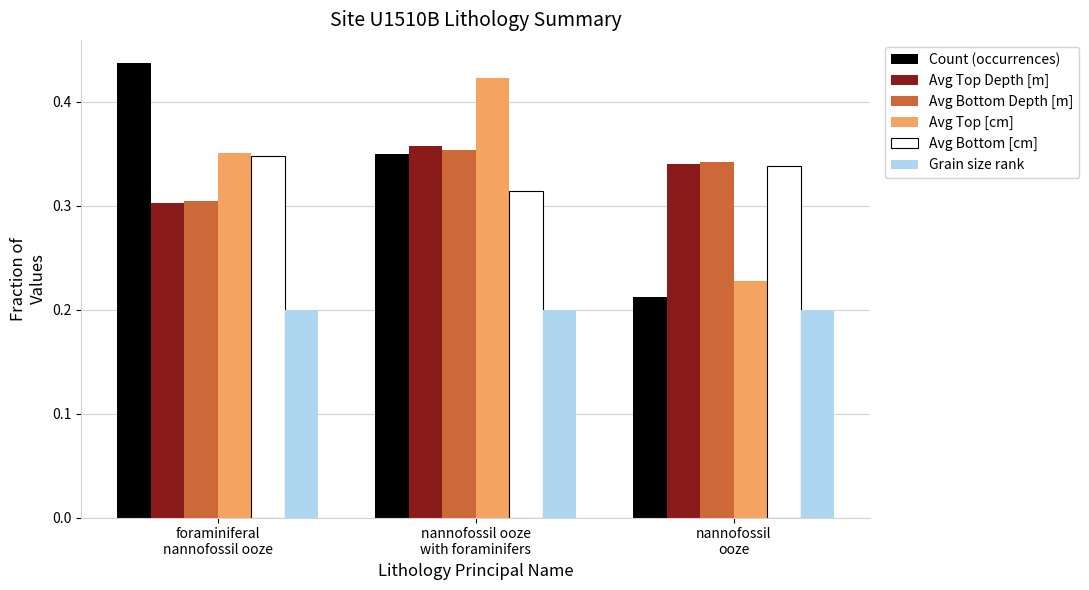

Does the chart contain any negative values?

No